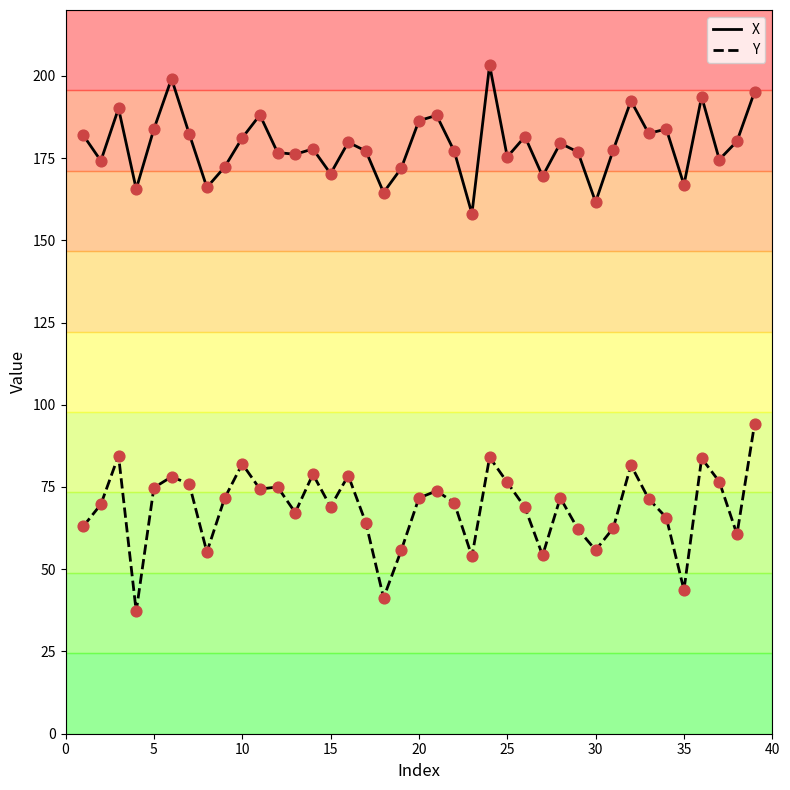

What are all the series names shown in the legend?

X, Y